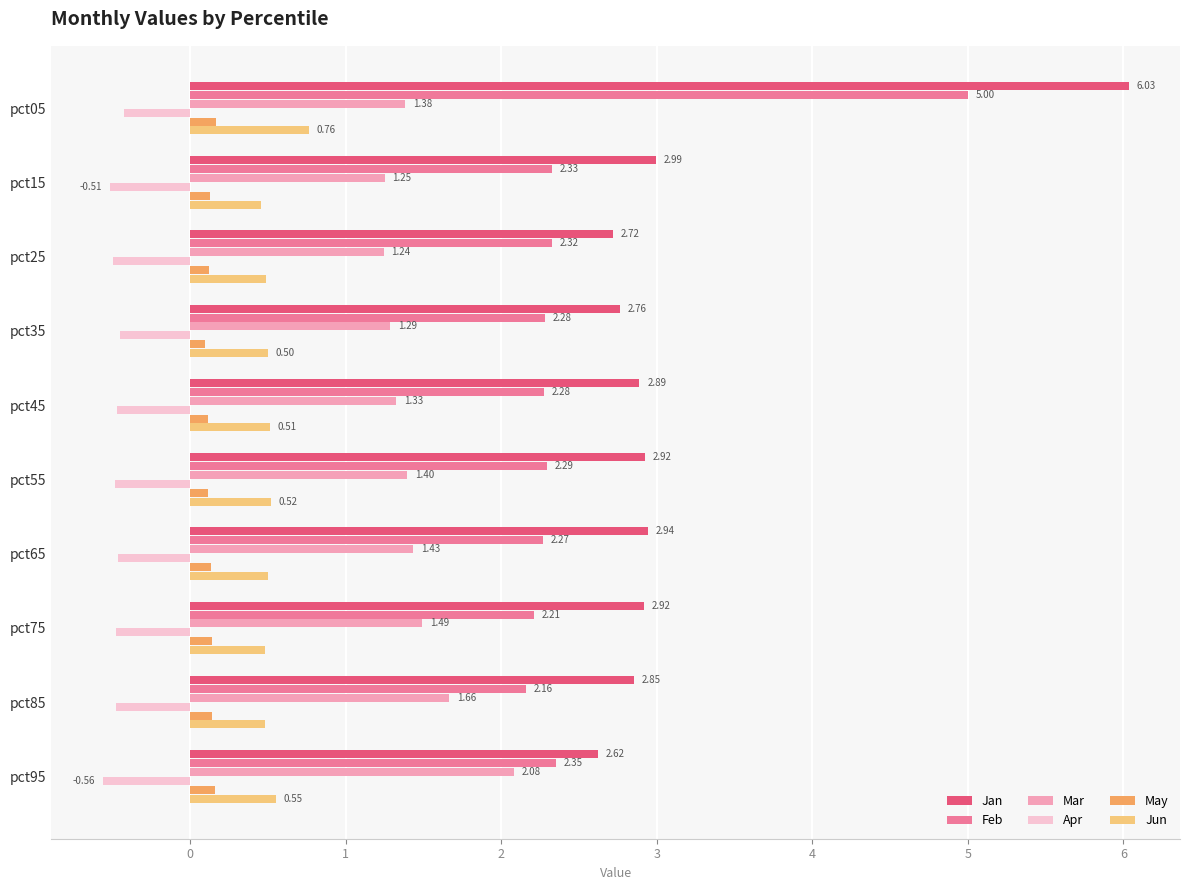

What is the total value across all series at pct65?

6.8